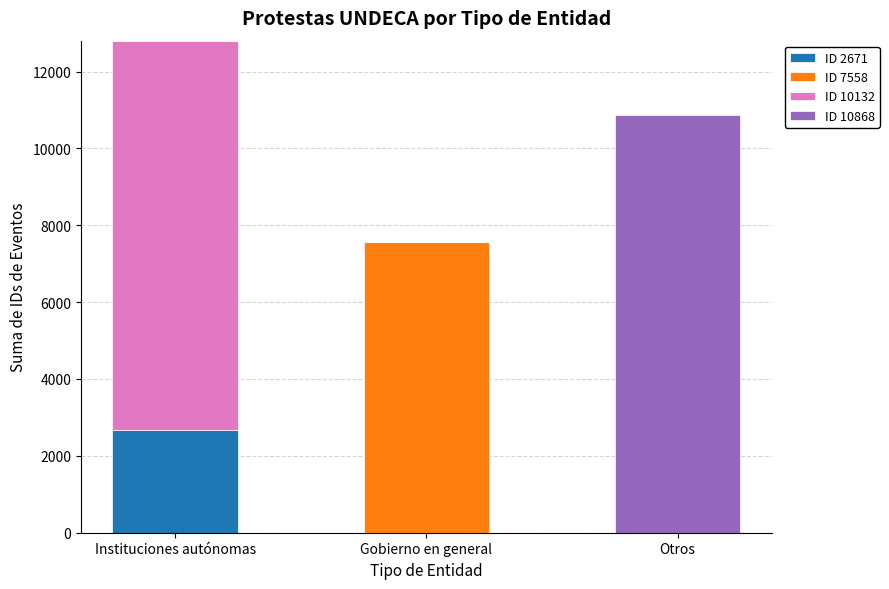

What is the total value across all series at Otros?

10868